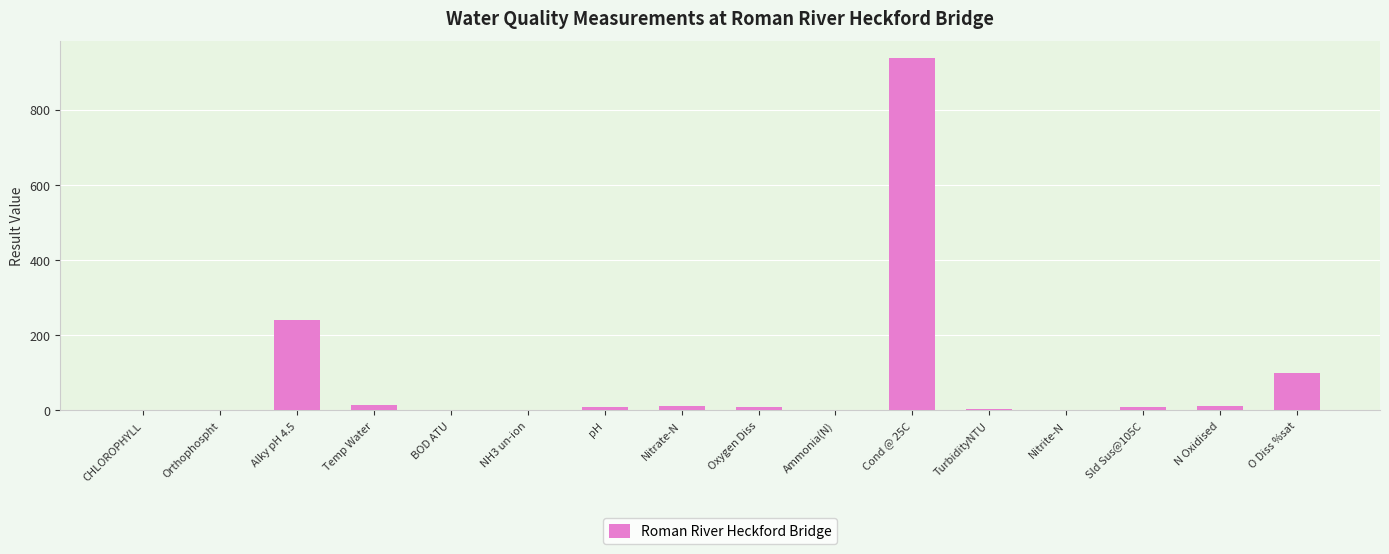

What is the sum of all values?

1347.6